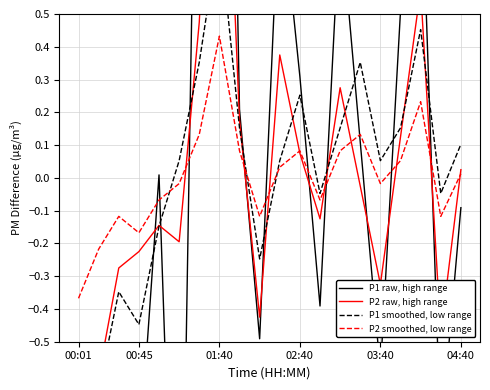

How many interior local valleys does the P2 raw, high range series have?

5